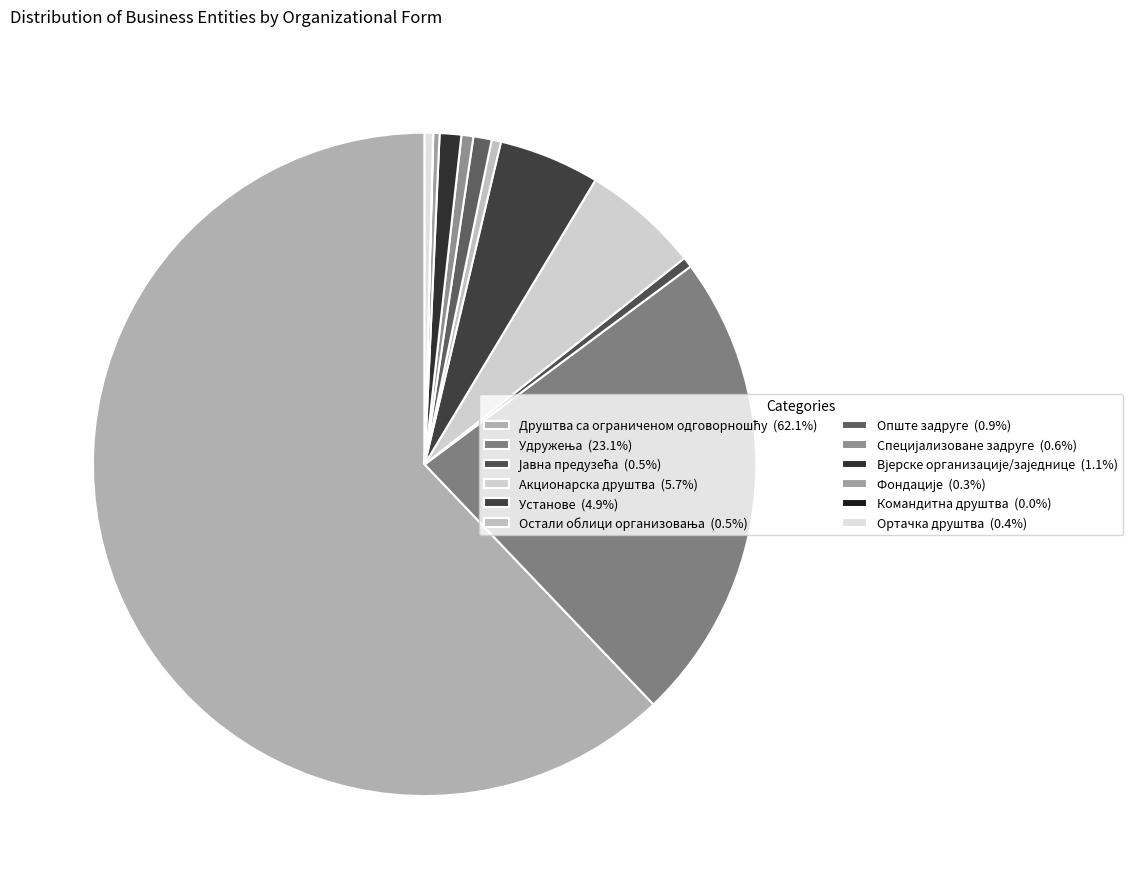

To the nearest percent, what is the average slice percentage?

8%